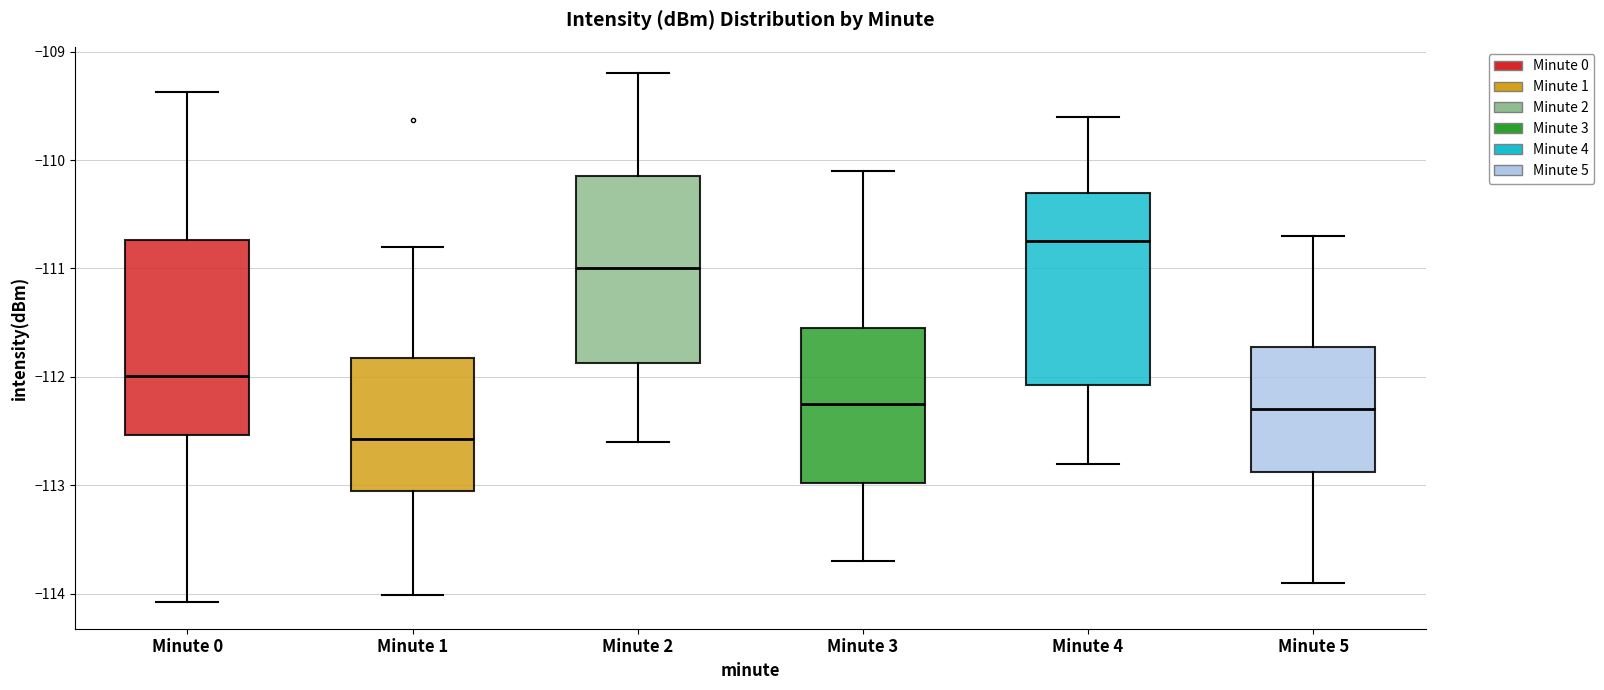

Which box's median line is the lowest?

Minute 1